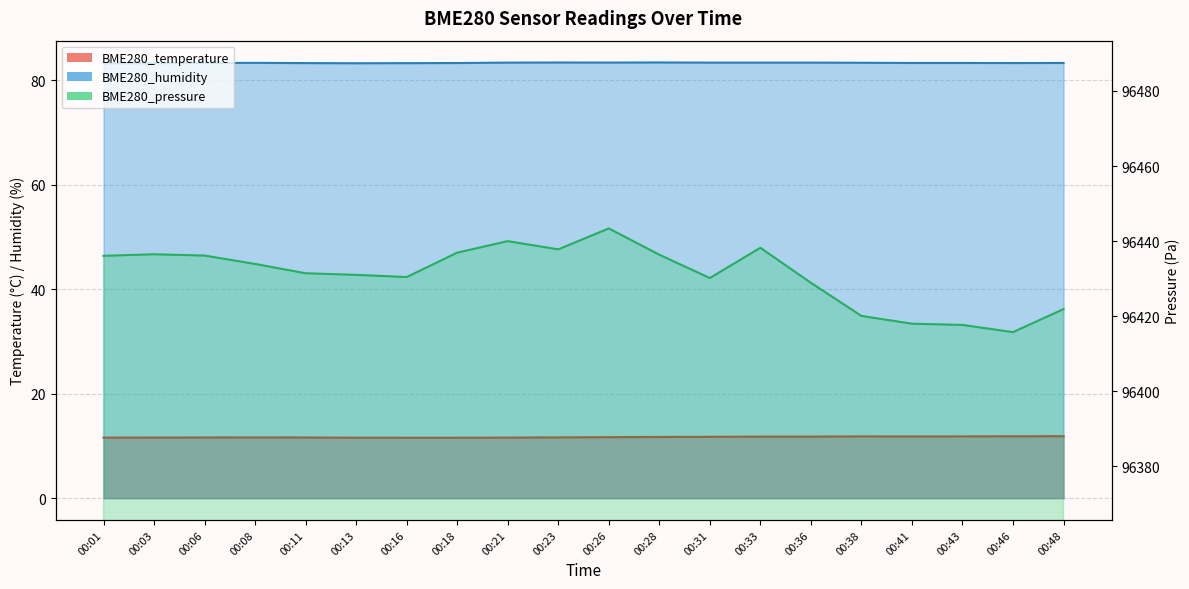

The value of BME280_humidity at 00:43 is 35.3. True or false?

False